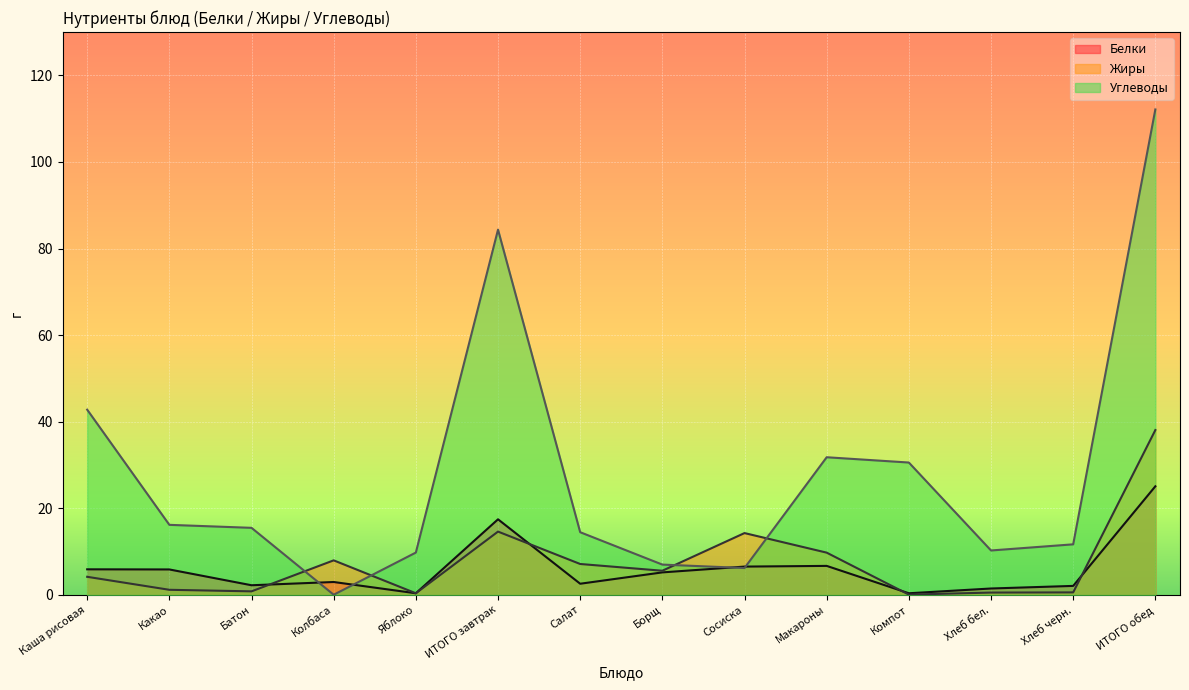

Reading left to right, what are all the values shown in this chart?

Белки: Каша рисовая=5.9	Какао=5.9	Батон=2.2	Колбаса=3.0	Яблоко=0.4	ИТОГО завтрак=17.5	Салат=2.6	Борщ=5.2	Сосиска=6.6	Макароны=6.7	Компот=0.4	Хлеб бел.=1.5	Хлеб черн.=2.1	ИТОГО обед=25.1
Жиры: Каша рисовая=4.2	Какао=1.2	Батон=0.8	Колбаса=8.0	Яблоко=0.4	ИТОГО завтрак=14.6	Салат=7.2	Борщ=5.6	Сосиска=14.3	Макароны=9.8	Компот=0.1	Хлеб бел.=0.6	Хлеб черн.=0.6	ИТОГО обед=38.1
Углеводы: Каша рисовая=42.8	Какао=16.2	Батон=15.5	Колбаса=0.1	Яблоко=9.8	ИТОГО завтрак=84.4	Салат=14.5	Борщ=7.0	Сосиска=6.2	Макароны=31.8	Компот=30.6	Хлеб бел.=10.3	Хлеб черн.=11.7	ИТОГО обед=112.1